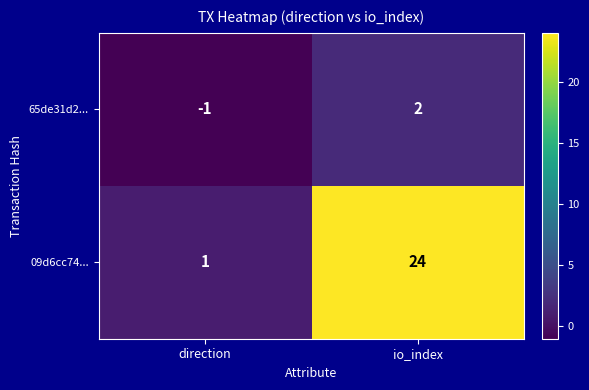

Which label corresponds to the largest value in the chart?

io_index